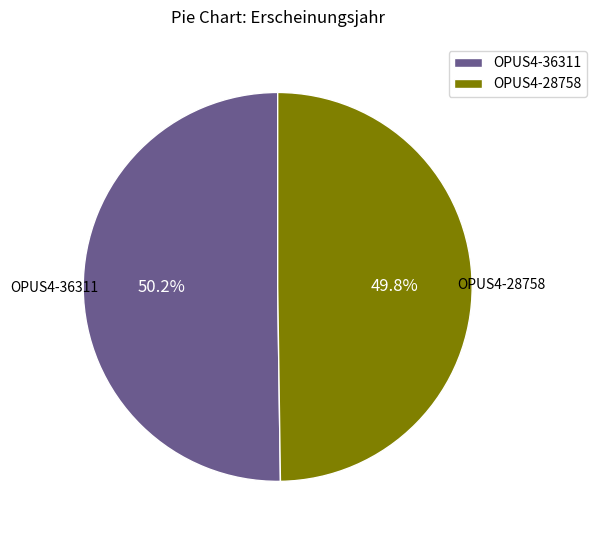

How much of the chart is everything except OPUS4-28758?

50.2%